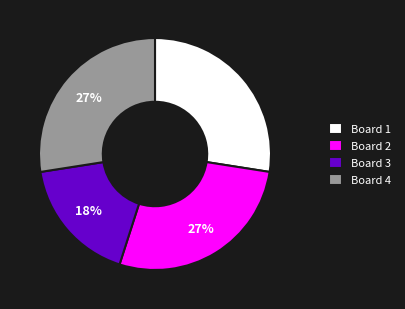

To the nearest percent, what is the average slice percentage?

25%